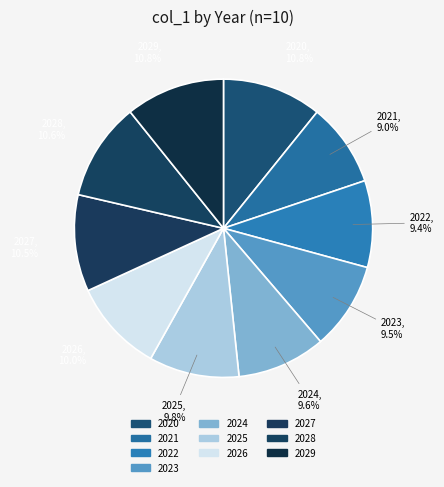

The 2020 slice represents 11% of the pie. True or false?

True